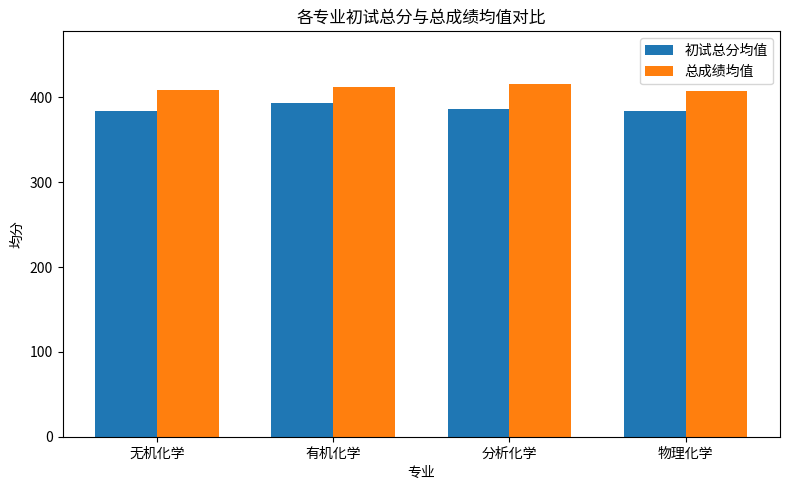

What is the smallest value displayed?

383.9